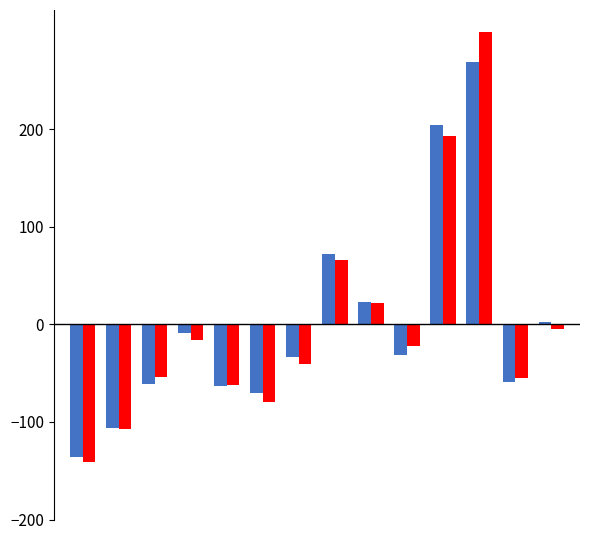

What is the maximum value shown in the chart?

300.0